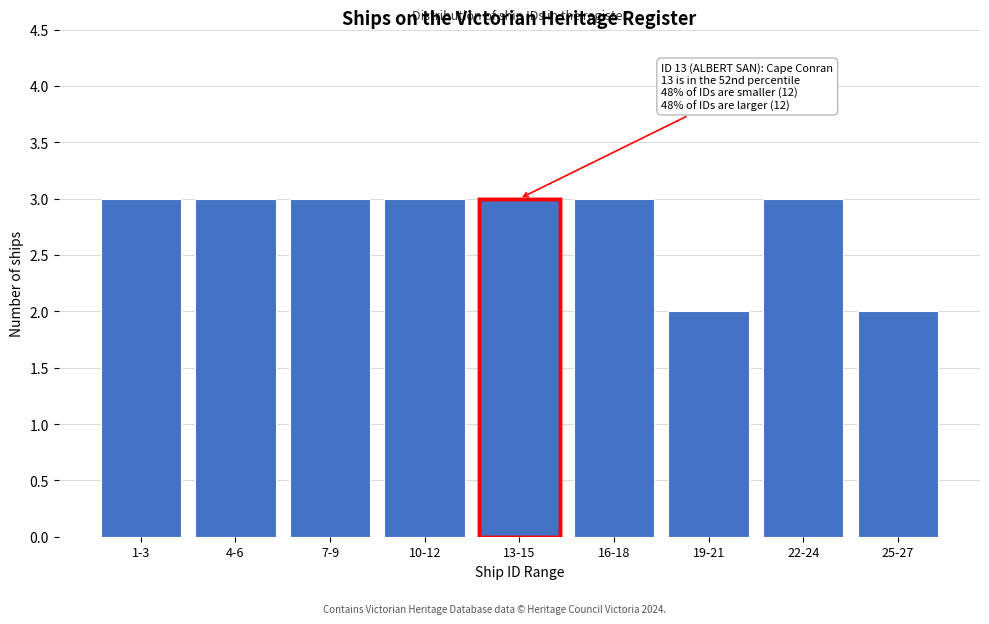

Reading left to right, what are all the values shown in this chart?

1-3=3	4-6=3	7-9=3	10-12=3	13-15=3	16-18=3	19-21=2	22-24=3	25-27=2